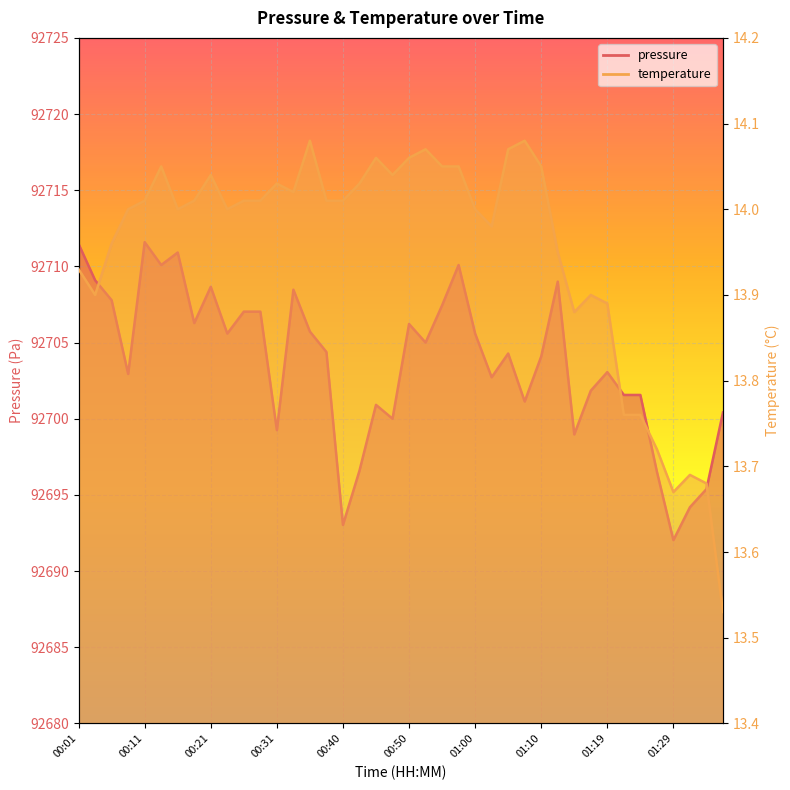

Is it true that pressure equals 147973.7 at 00:50?

False